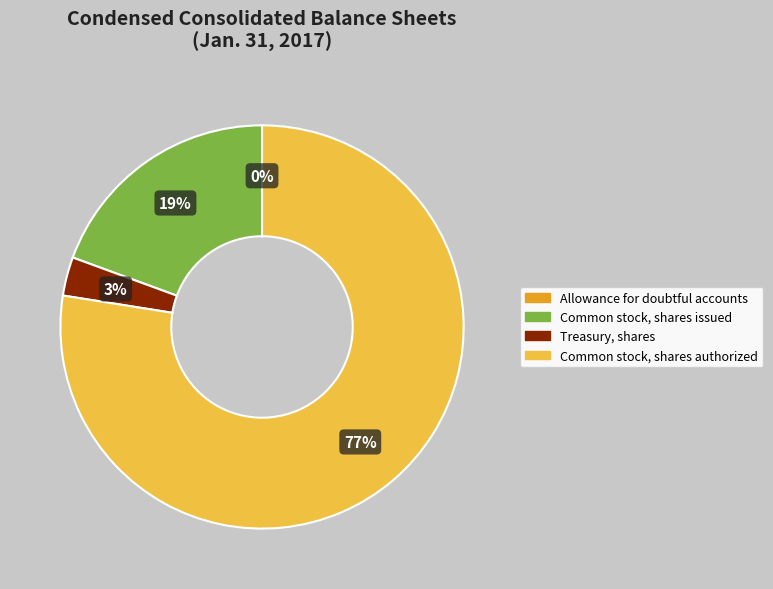

Which slice is the largest?

Common stock, shares authorized